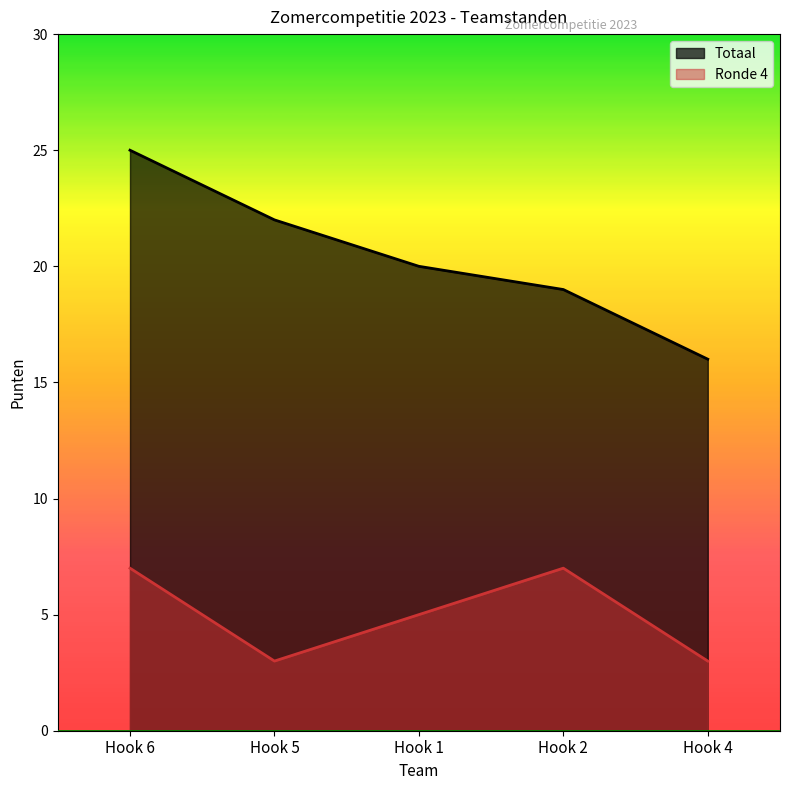

List the labels in order of Totaal value, smallest first.

Hook 4, Hook 2, Hook 1, Hook 5, Hook 6